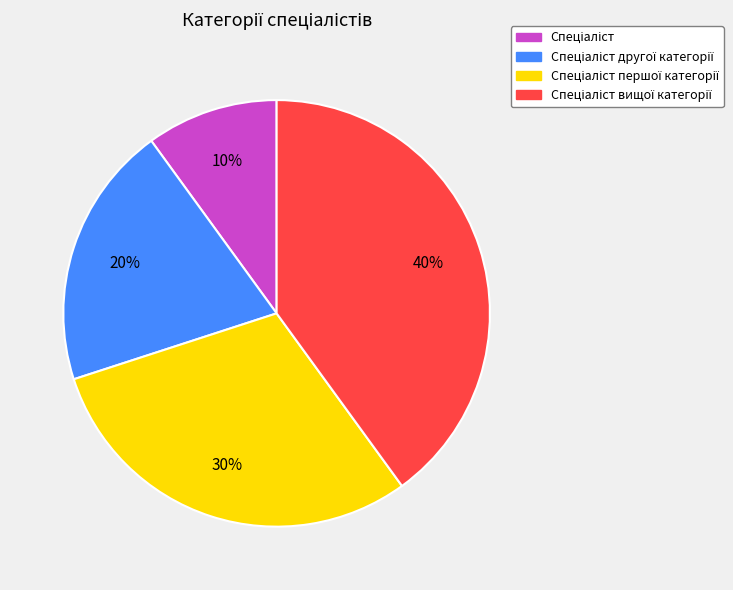

Is there any slice that represents more than half of the pie?

No